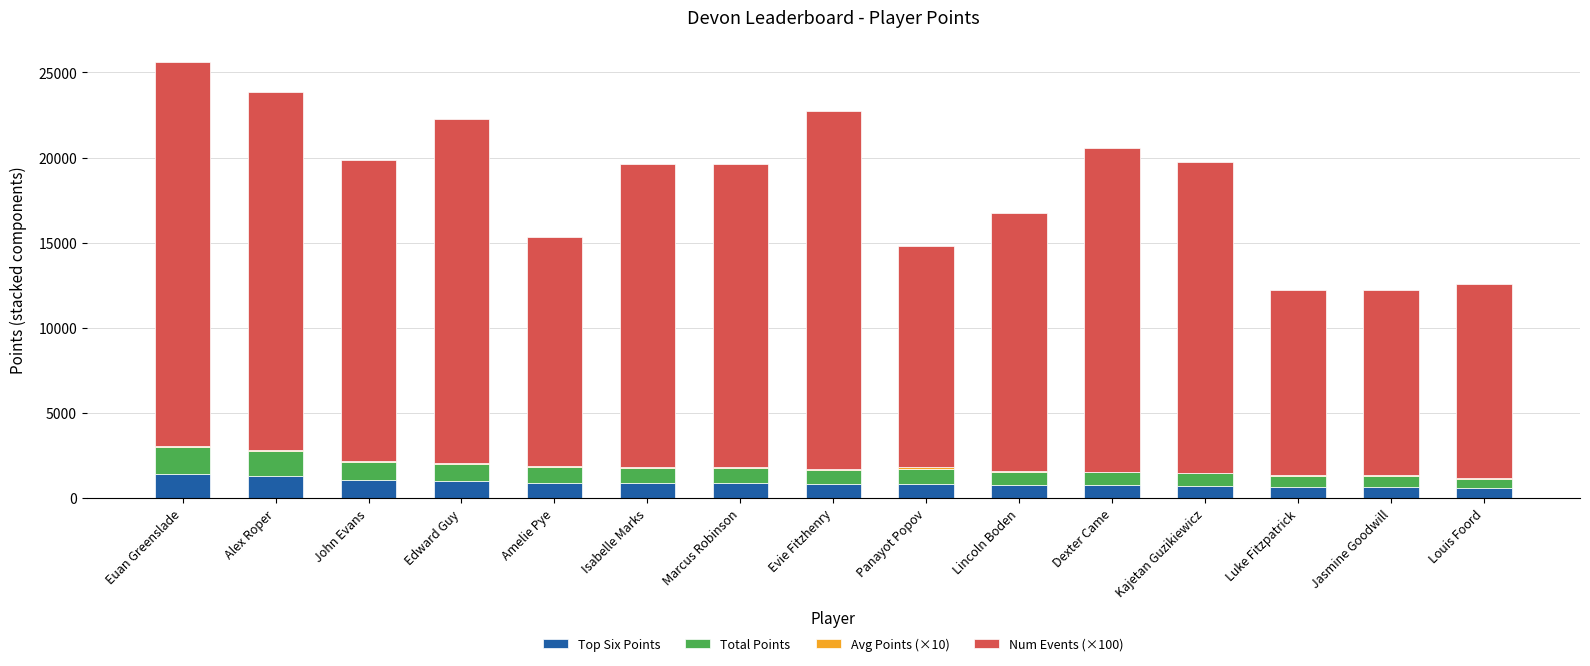

The Top Six Points series shows 1300 at Alex Roper. True or false?

True